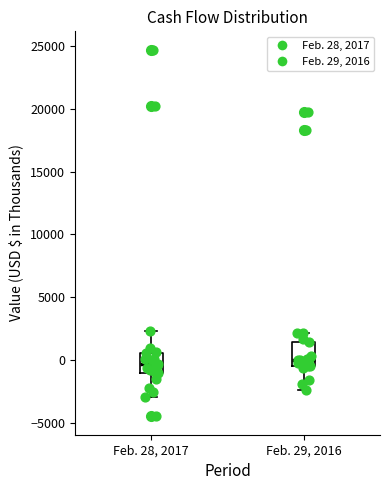

Where is the upper edge of the box for Feb. 28, 2017 on the y-axis? The values are not printed on the chart, so give them approximately, as read against the axis.

500